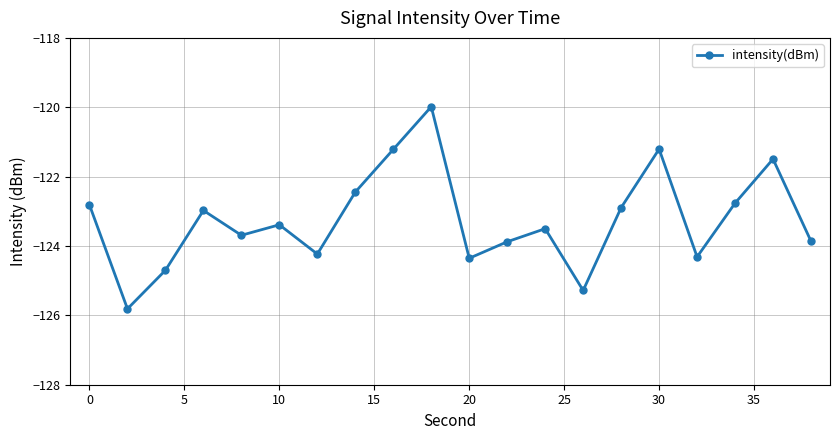

True or false: there are more than 2 points higher than both neighbors.

True